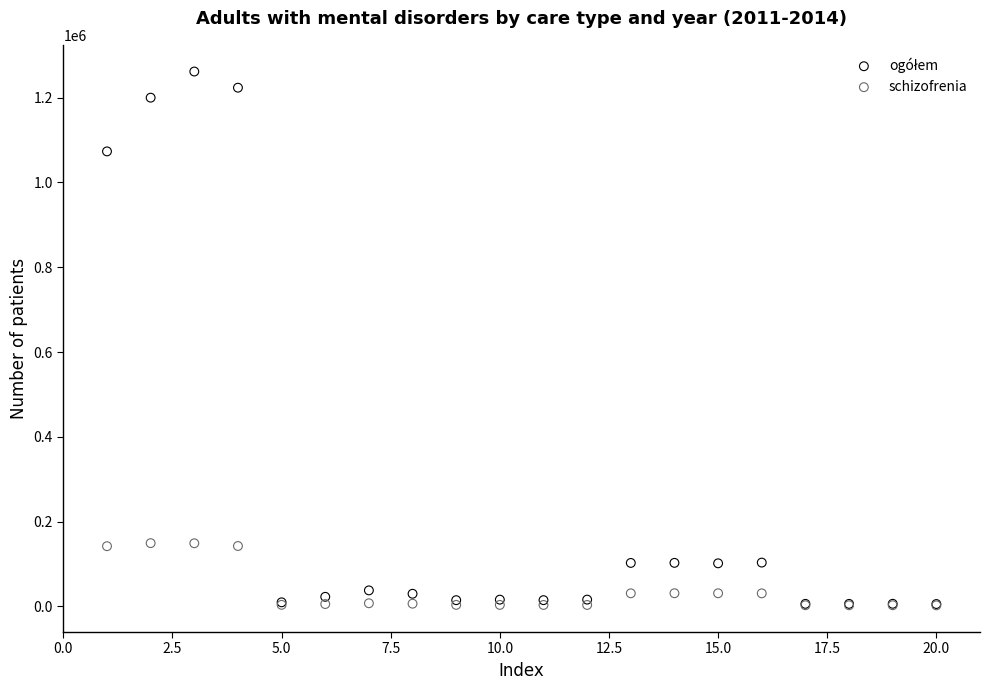

Across all series, what Y value is closest to 632029?

1073172